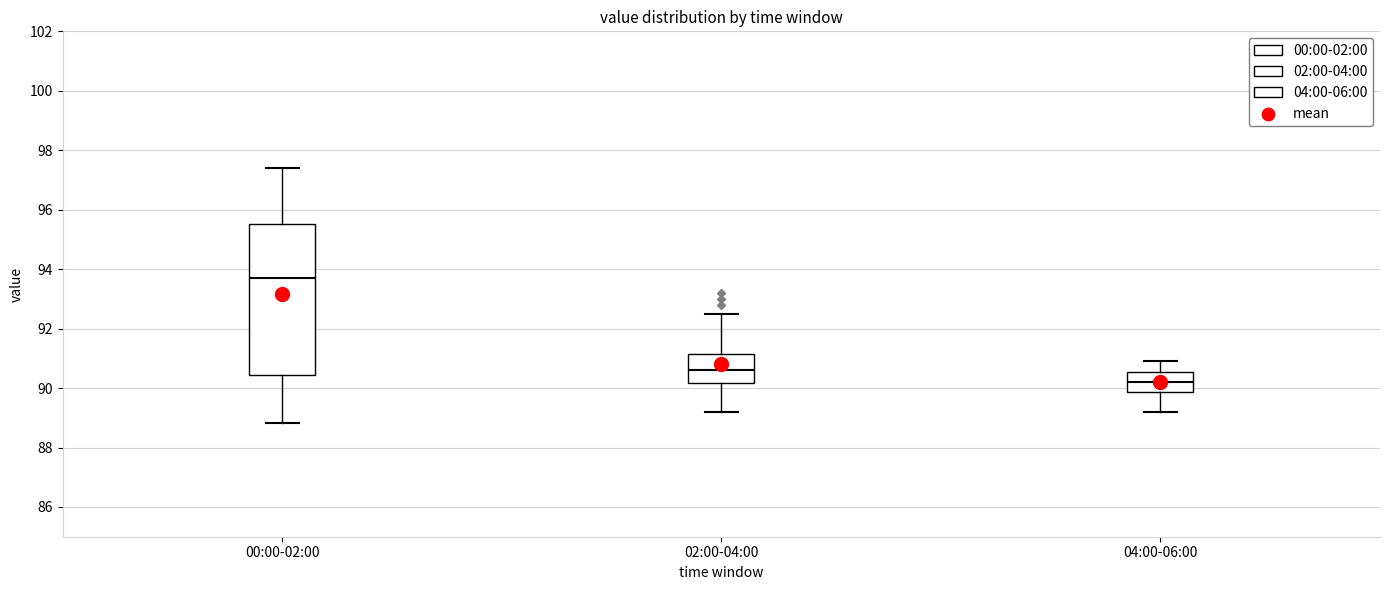

Comparing the boxes themselves (not the whiskers), which one is the tallest?

00:00-02:00